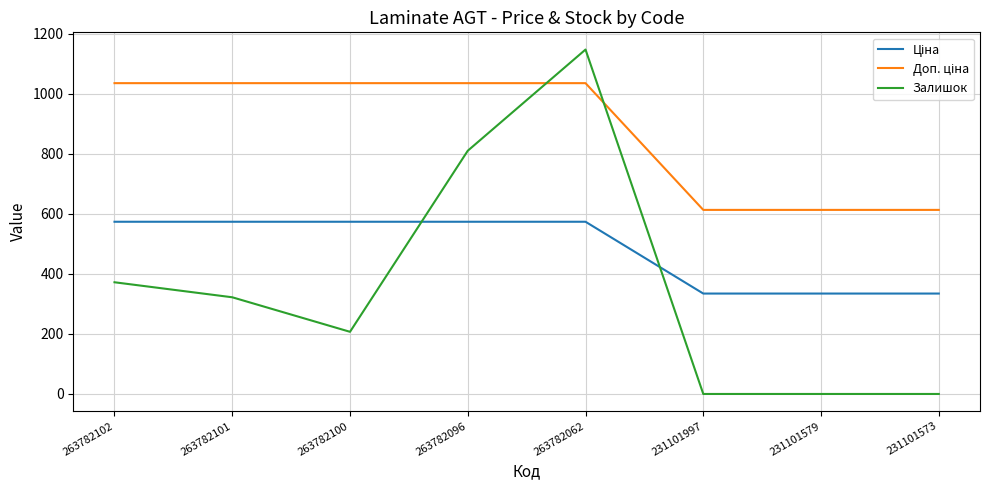

Which label corresponds to the largest value in the chart?

263782062